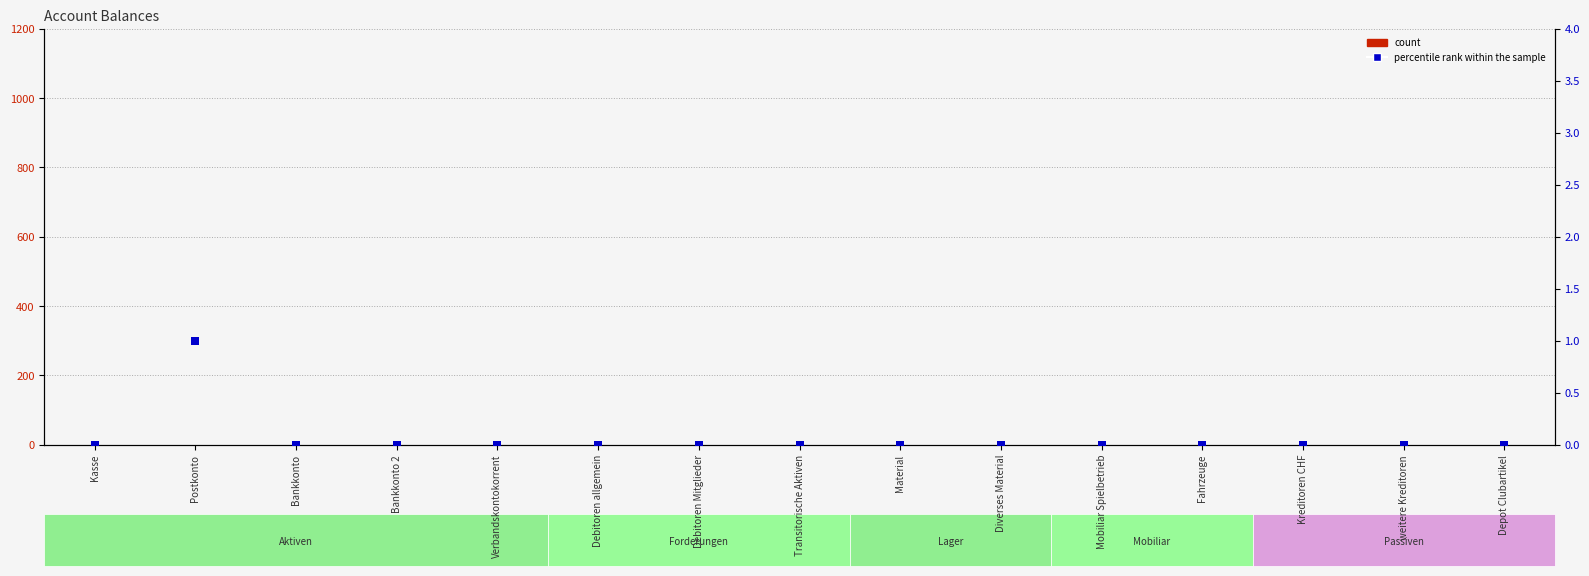

At which category is the sum across all series the highest?

Postkonto